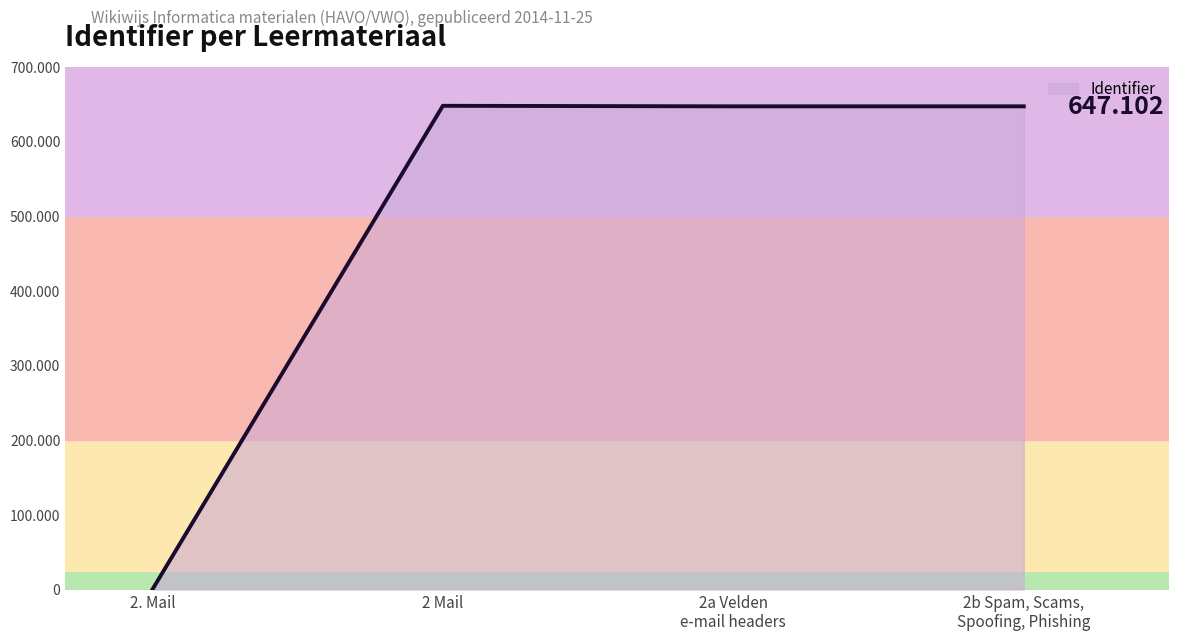

Does the chart have visible grid lines?

No